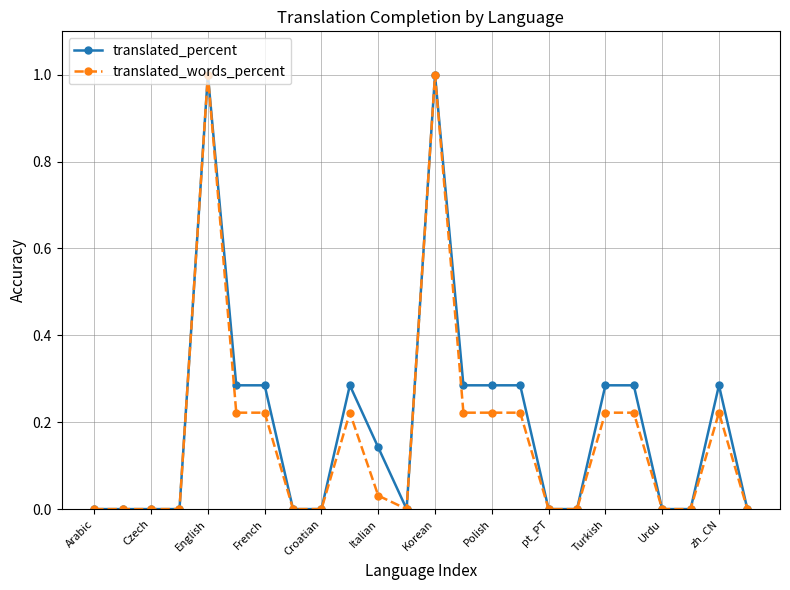

What is the maximum value shown in the chart?

1.0